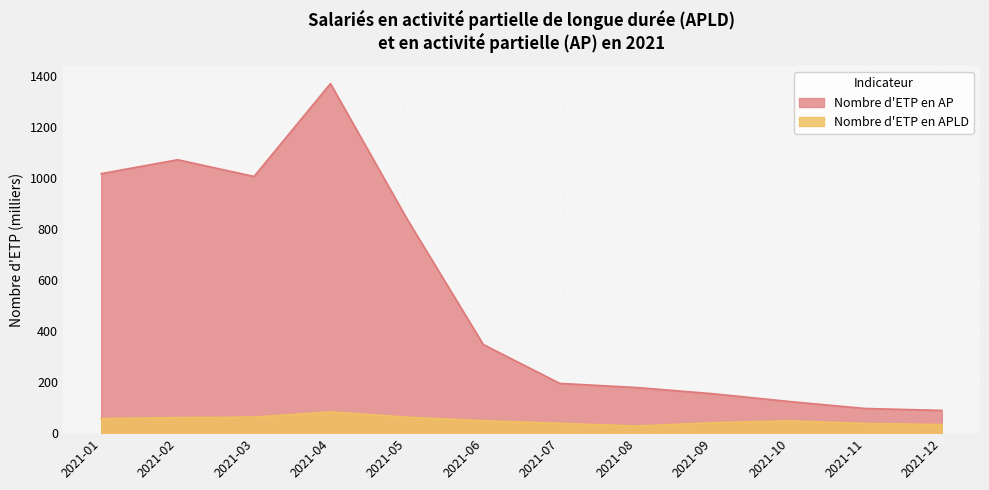

The Nombre d'ETP en AP series shows 347.3 at 2021-06. True or false?

True